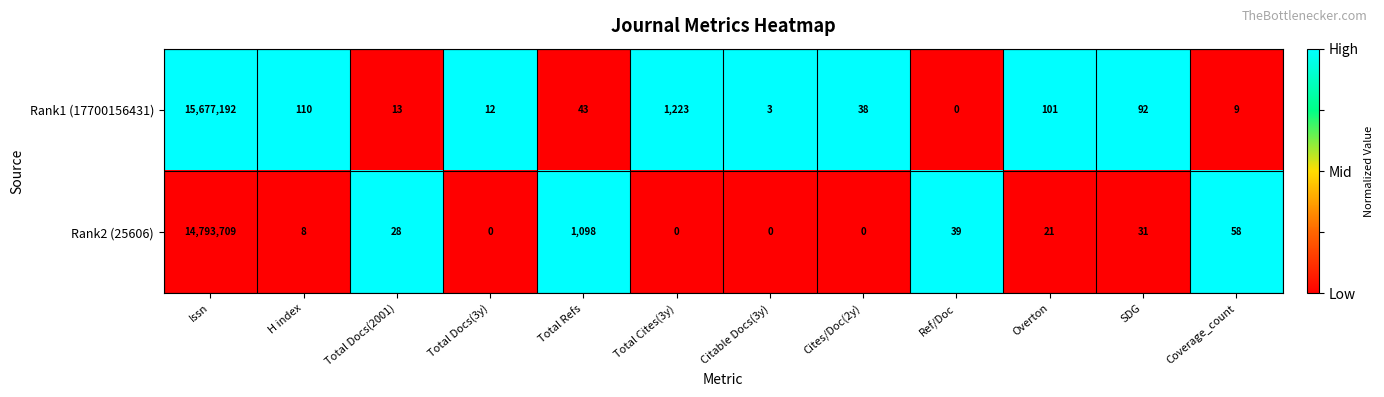

At how many categories does at least one series exceed 0?

12